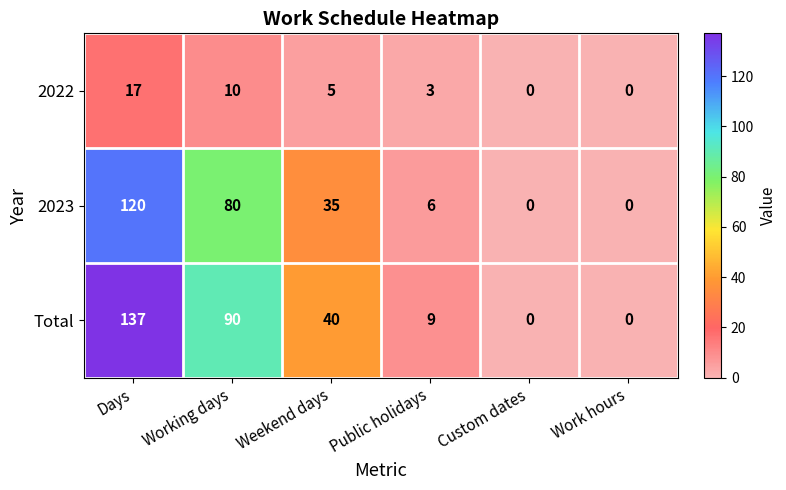

Between Public holidays and Custom dates, which series saw the biggest shift?

Total